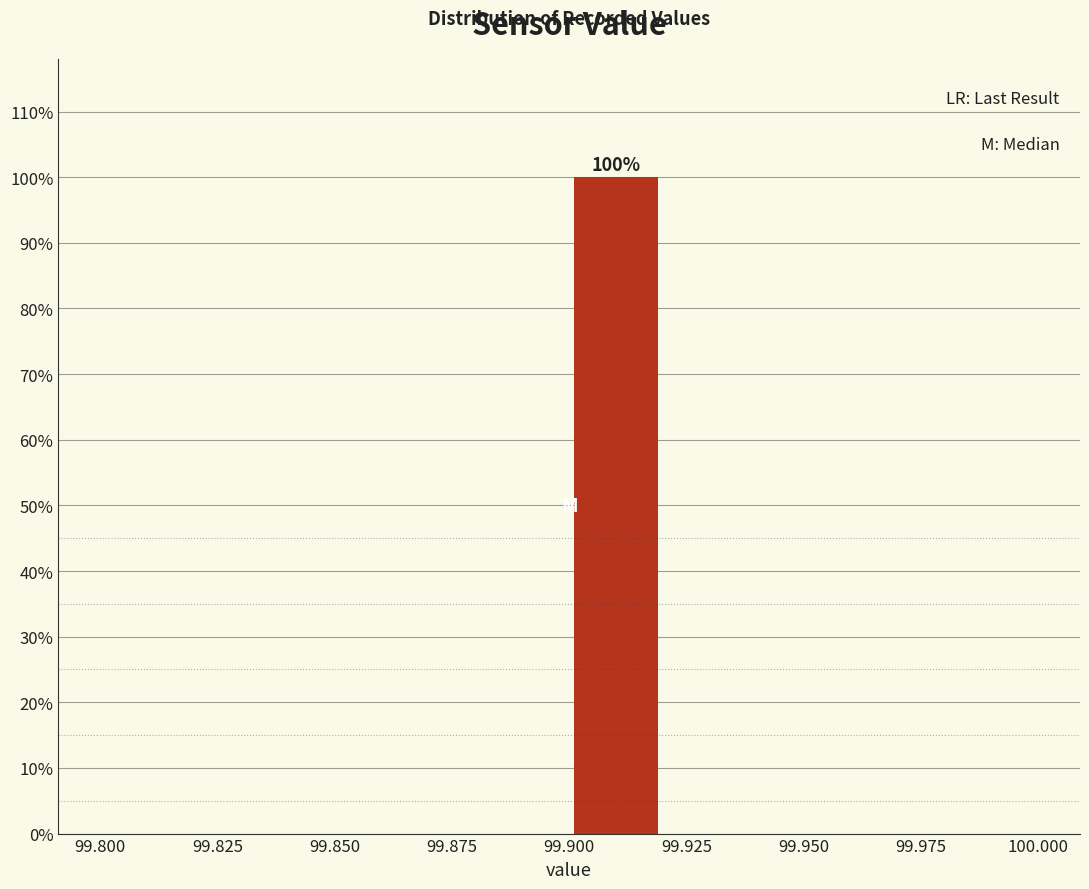

Which range on the x-axis has the tallest bar?

99.90 to 99.92